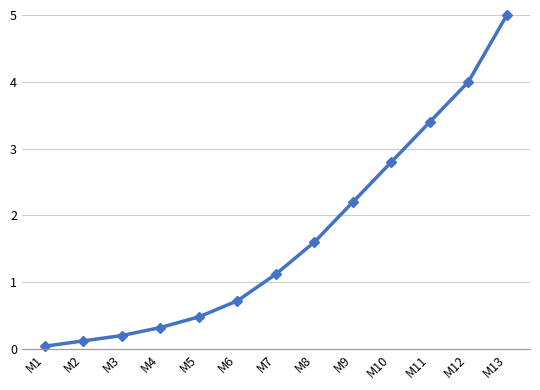

At which label is the value closest to 2?

M9